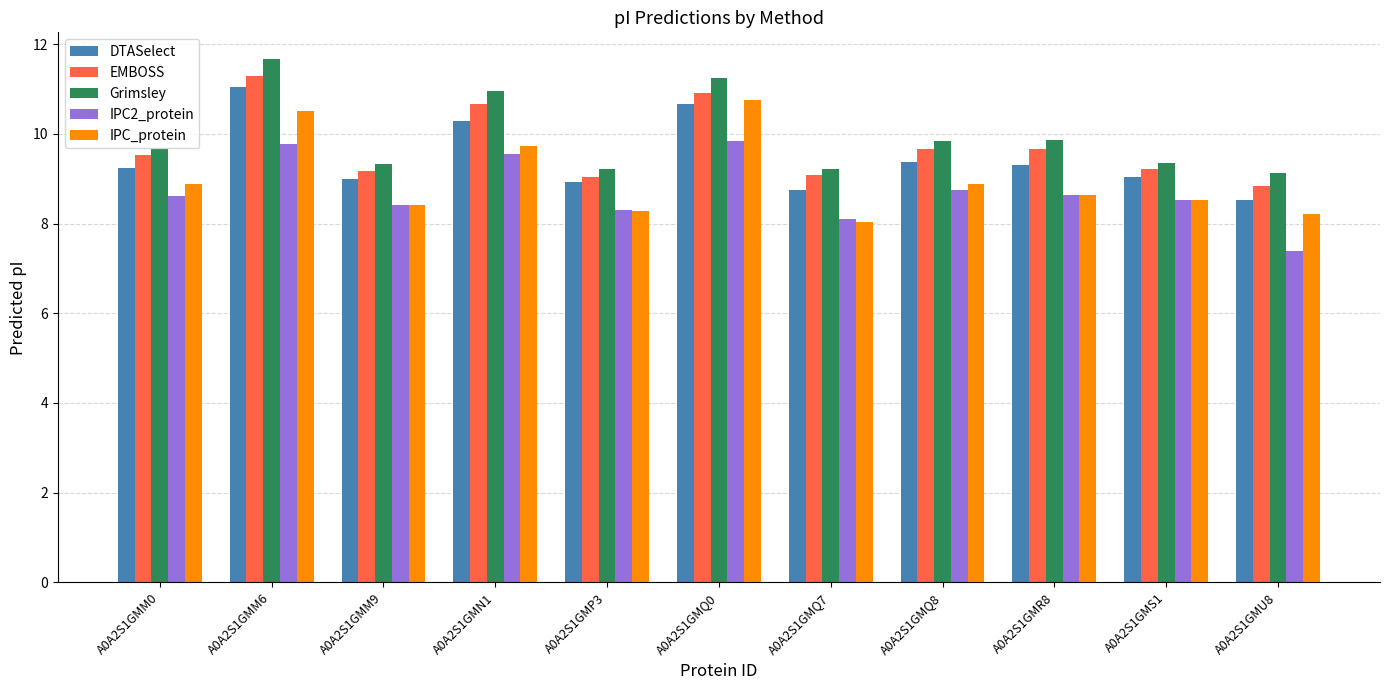

Which category has the highest value in the IPC_protein series?

A0A2S1GMQ0